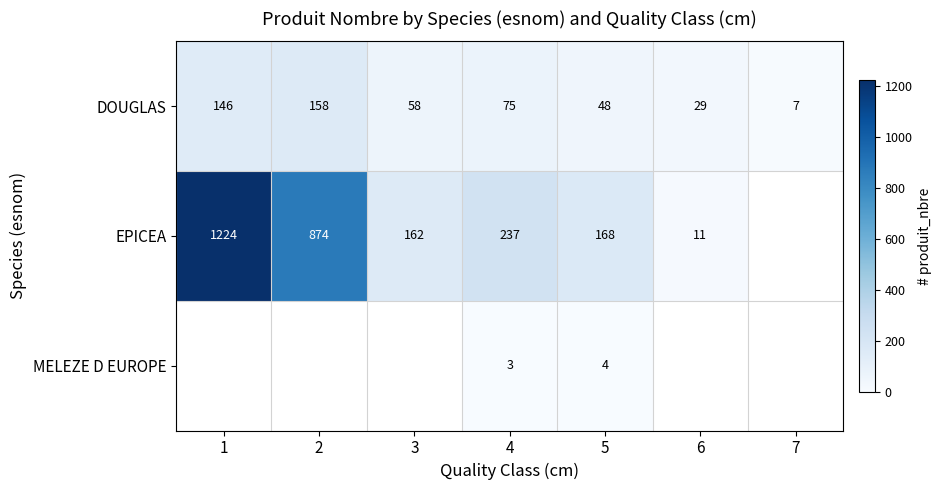

What is the approximate value of DOUGLAS at 6?

29